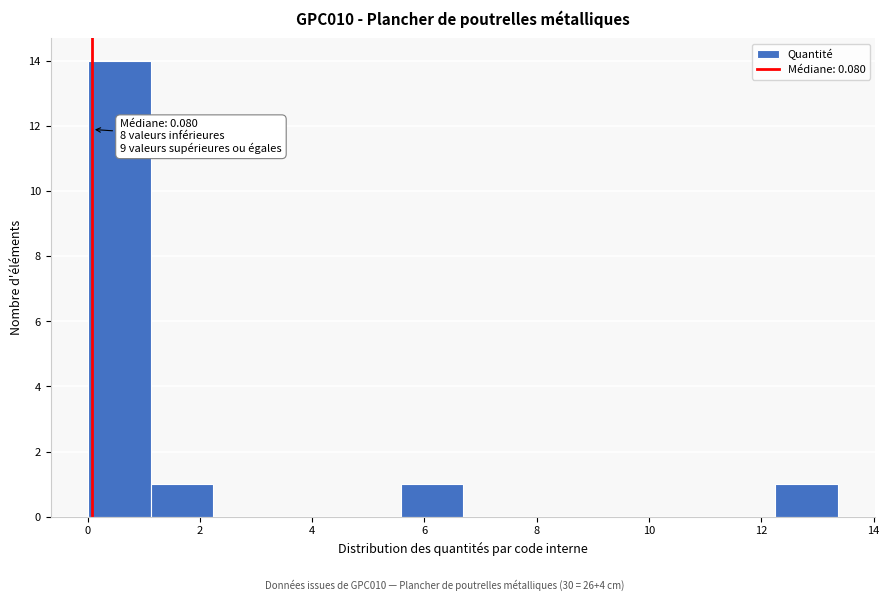

Over which range of the x-axis is the bar tallest?

0.0 to 1.2